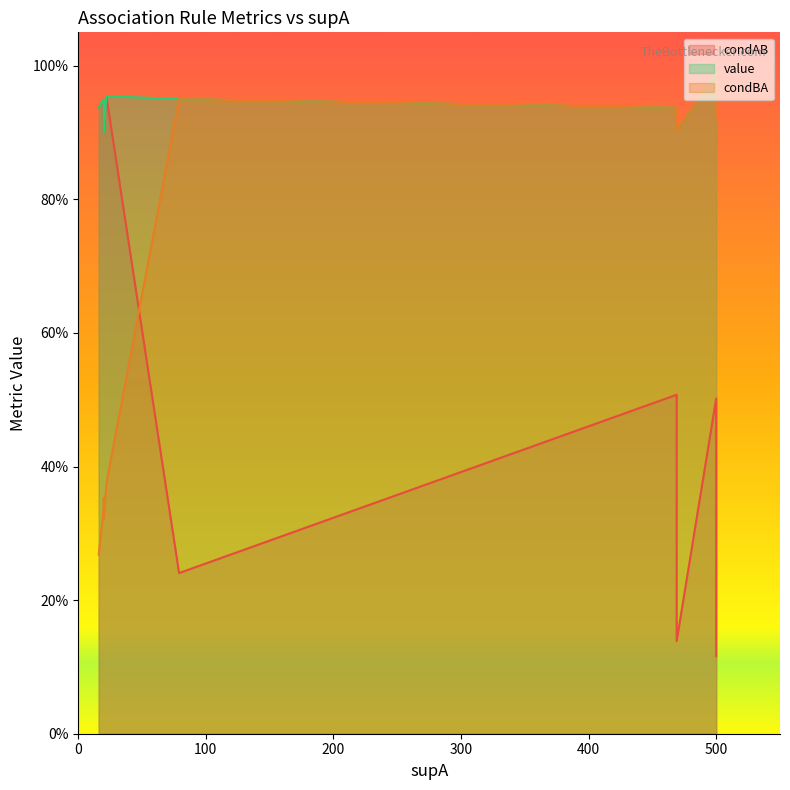

True or false: condBA and value cross at least once.

False